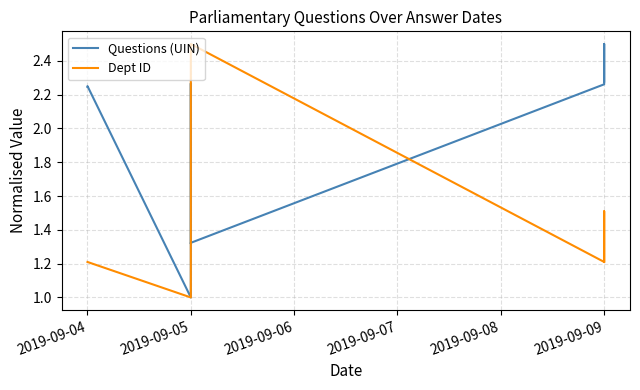

Count the Questions (UIN) values in the range 1 to 2.

3